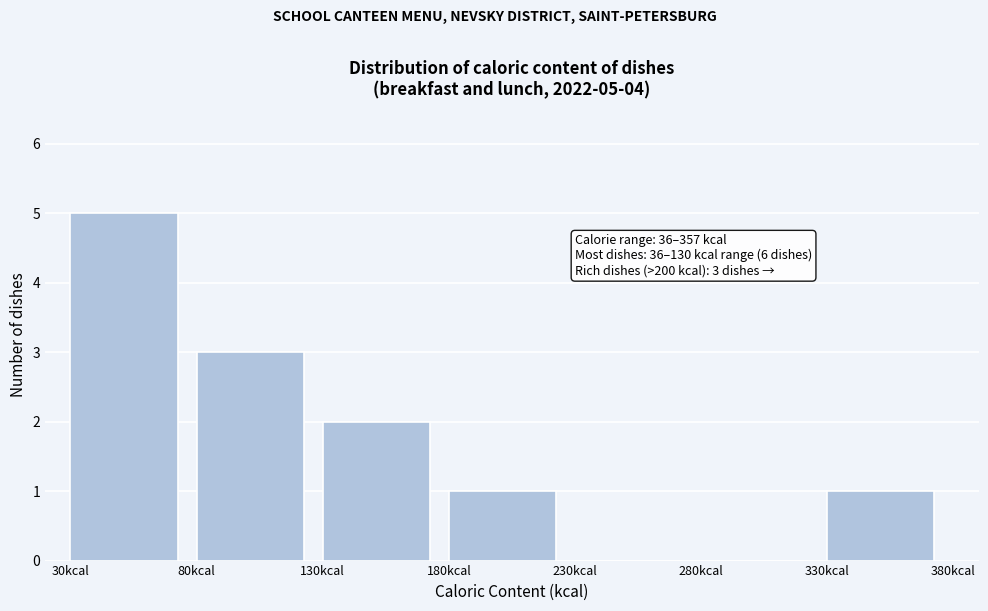

Over which range of the x-axis is the bar tallest?

30 to 80